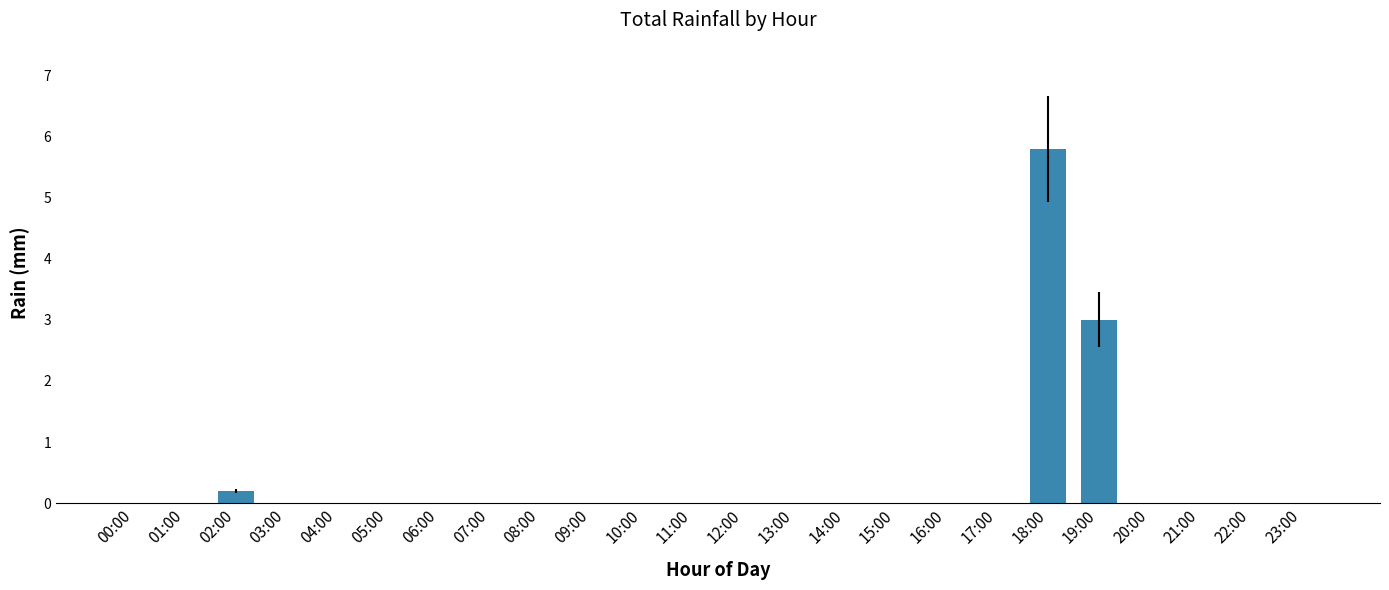

What is the average value?

0.4